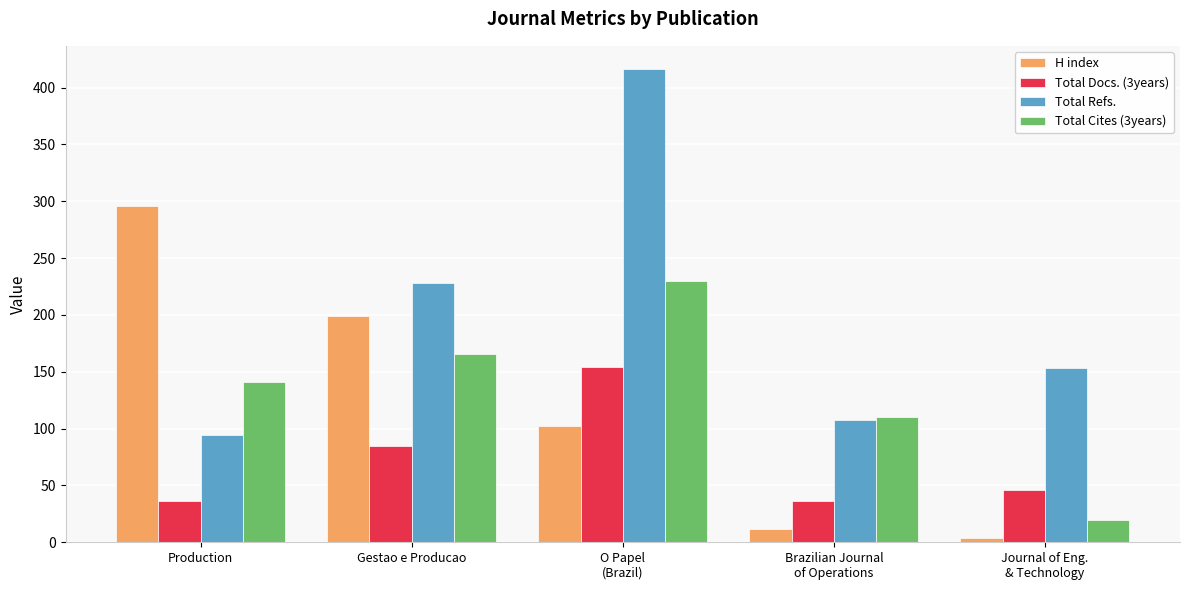

At which label does Total Refs. first exceed 153?

Gestao e Producao